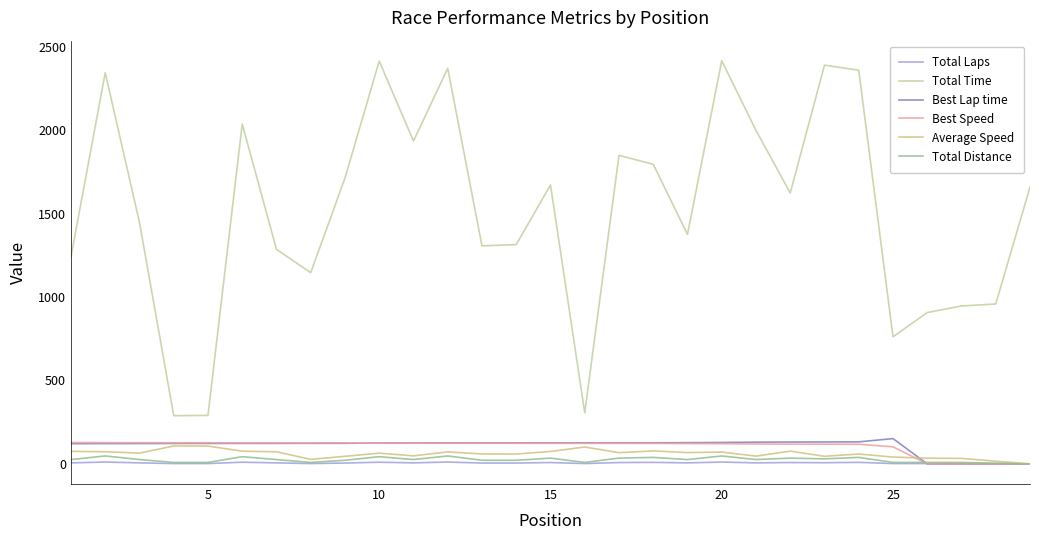

True or false: Average Speed and Total Time intersect in this chart.

False